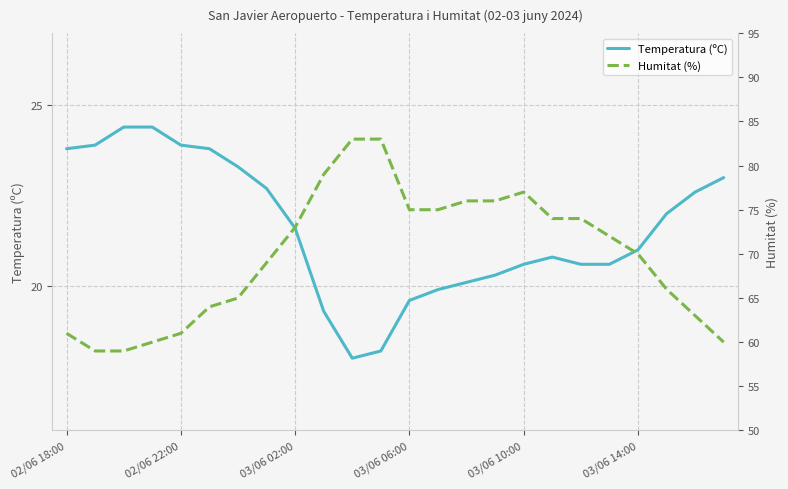

What is the difference between the Humitat (%) values at 23 and 9?

19.0